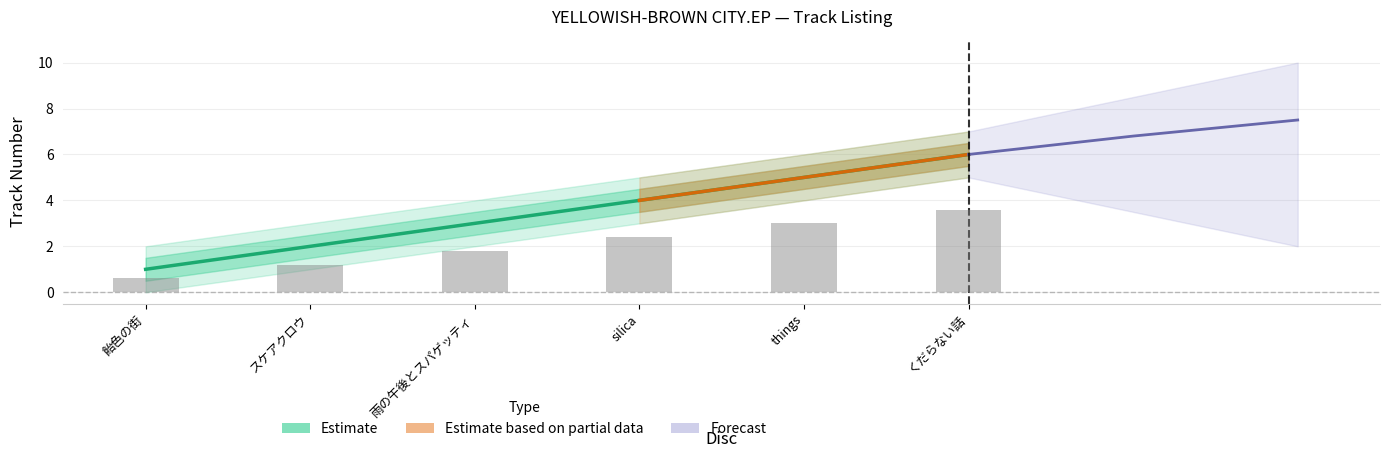

What is the greatest value displayed?

6